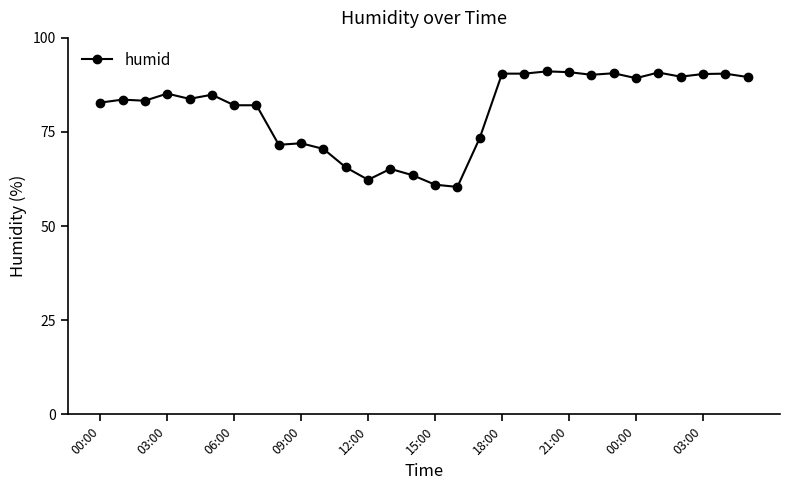

Count the number of categories in the chart.

30